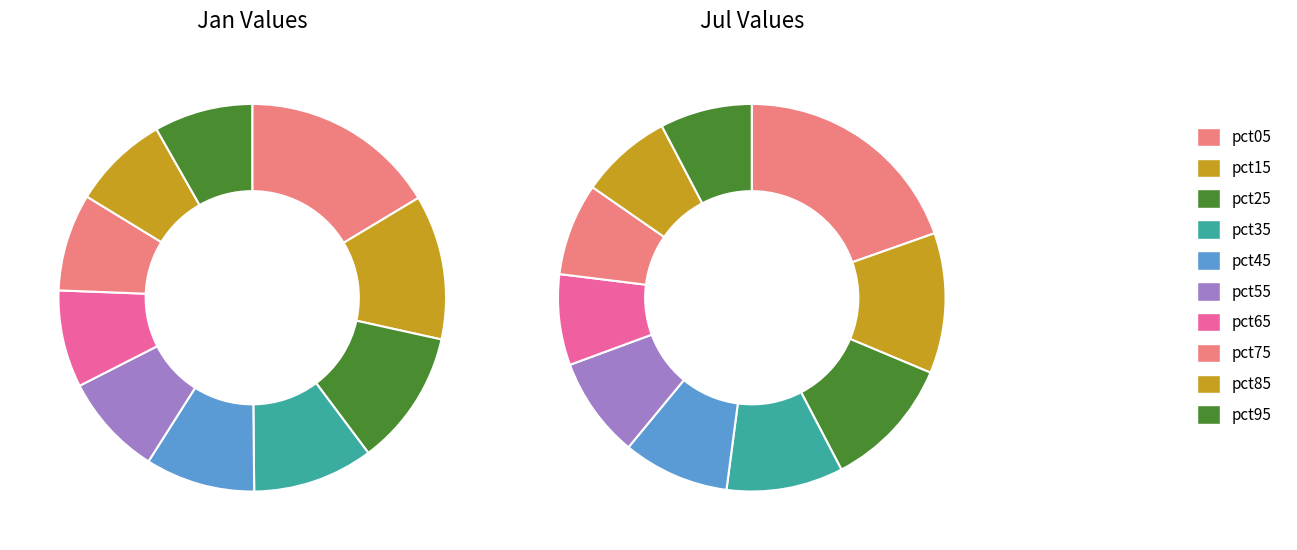

Which has a higher value, 2 or 4?

2